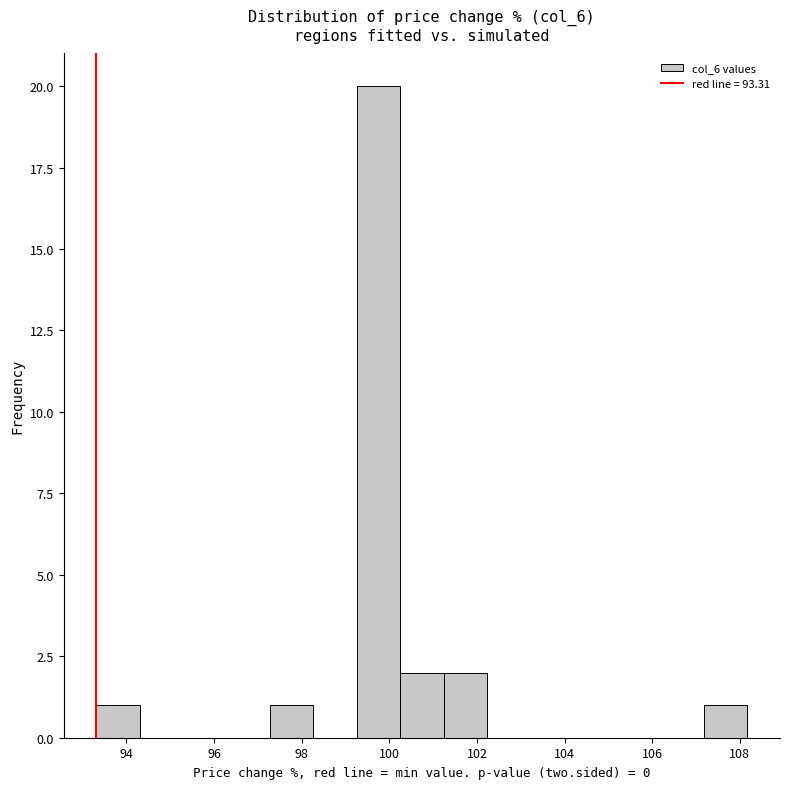

Reading left to right, list every bar in this chart as the range it spans on the x-axis followed by its height. Neither the bar edges nor the heights are printed on the chart, so give them approximately, as read against the axes.

93.4 to 94.4: 1
94.4 to 95.2: 0
95.2 to 96.2: 0
96.2 to 97.2: 0
97.2 to 98.2: 1
98.2 to 99.2: 0
99.2 to 100.2: 20
100.2 to 101.2: 2
101.2 to 102.2: 2
102.2 to 103.2: 0
103.2 to 104.2: 0
104.2 to 105.2: 0
105.2 to 106.2: 0
106.2 to 107.2: 0
107.2 to 108.2: 1